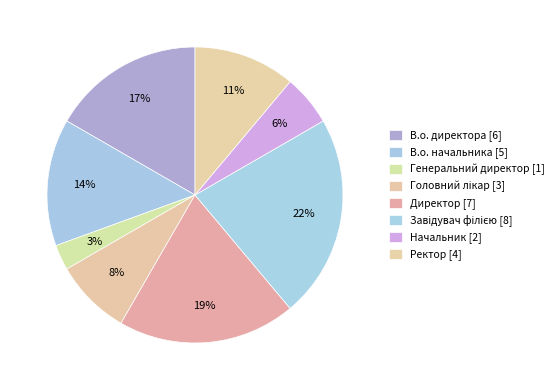

Count the number of slices in the pie.

8